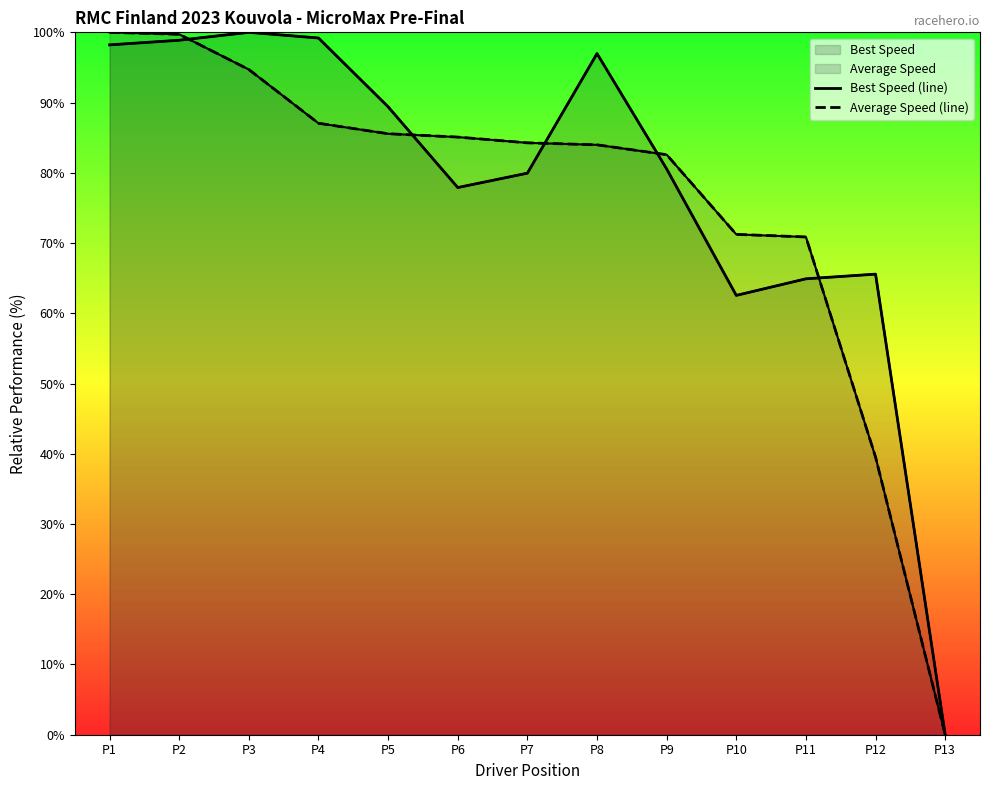

List the series in order of their peak value, highest first.

Best Speed (line), Average Speed (line)